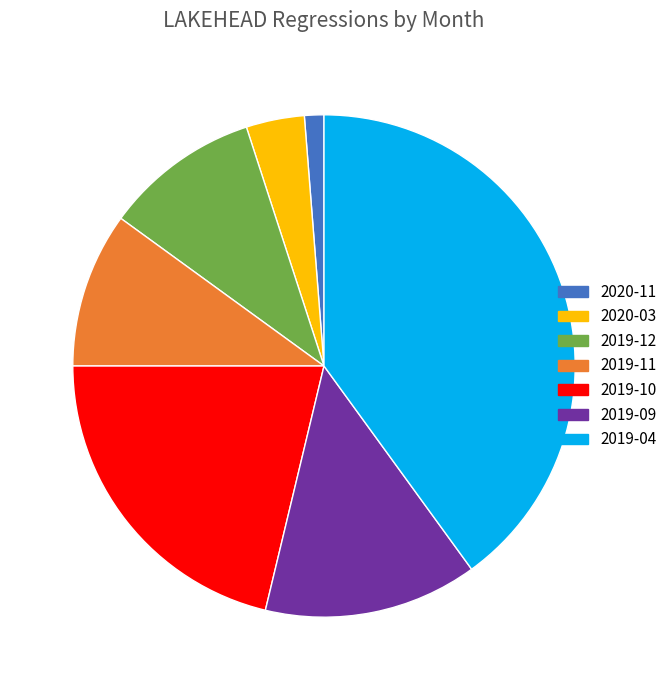

Does any single category account for the majority?

No